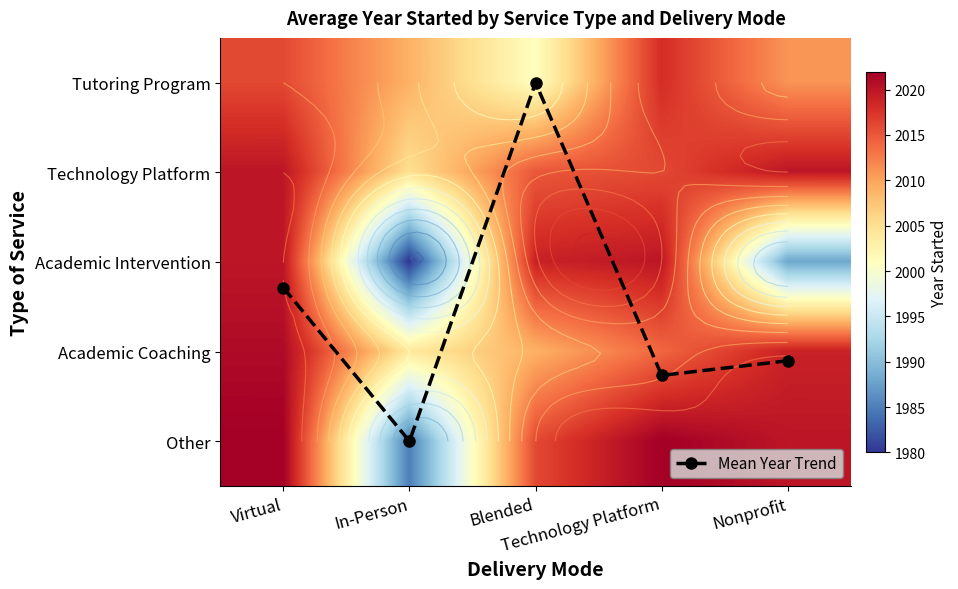

Rank the series by their maximum value, from highest to lowest.

Other, Academic Coaching, Technology Platform, Academic Intervention, Tutoring Program, Mean Year Trend